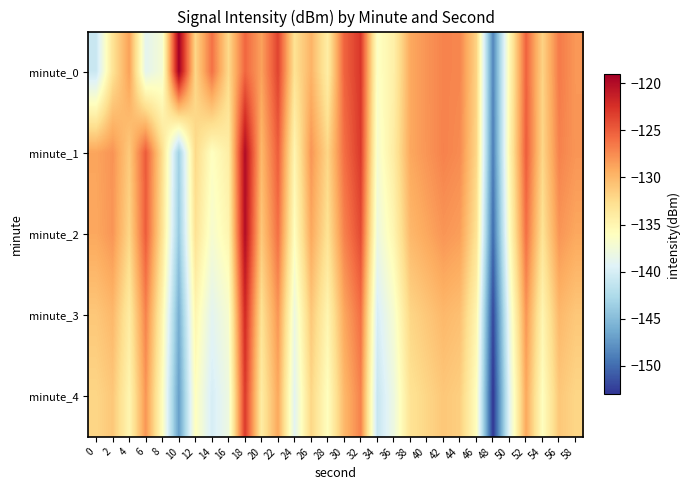

Between 54 and 30, which is larger?

30